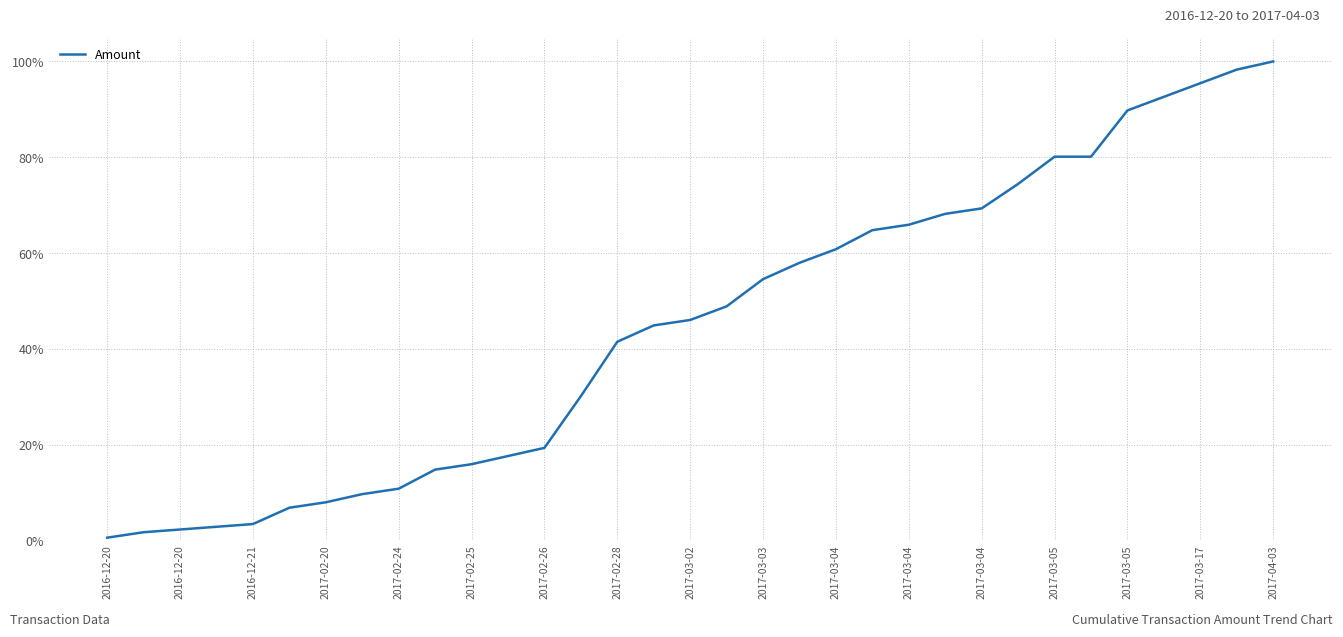

What is the maximum value shown in the chart?

100.0